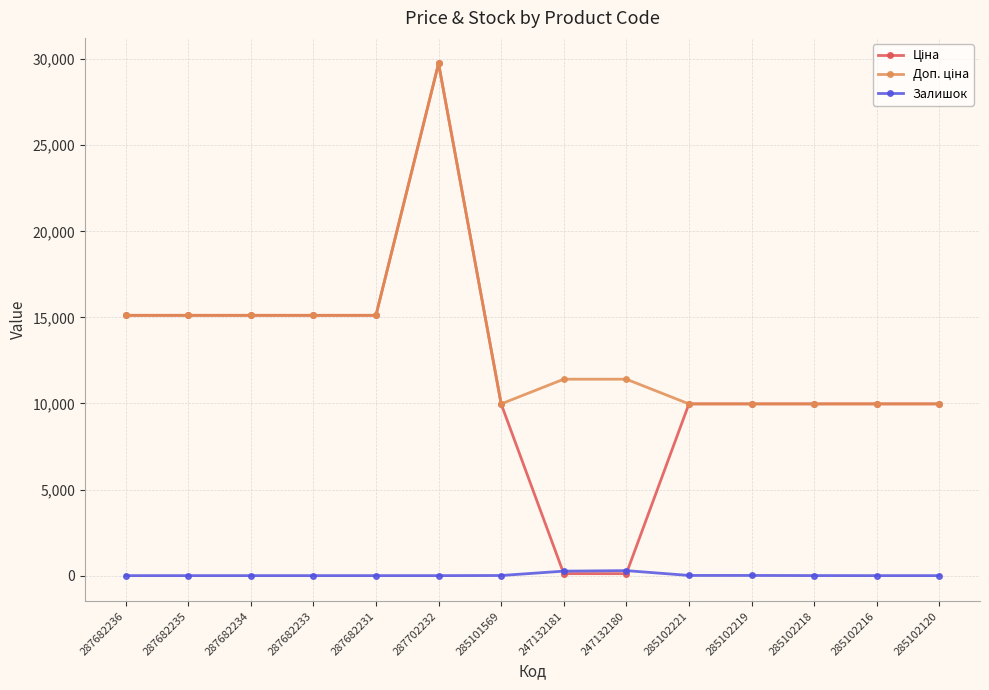

Is this an area chart (filled region under the line)?

No